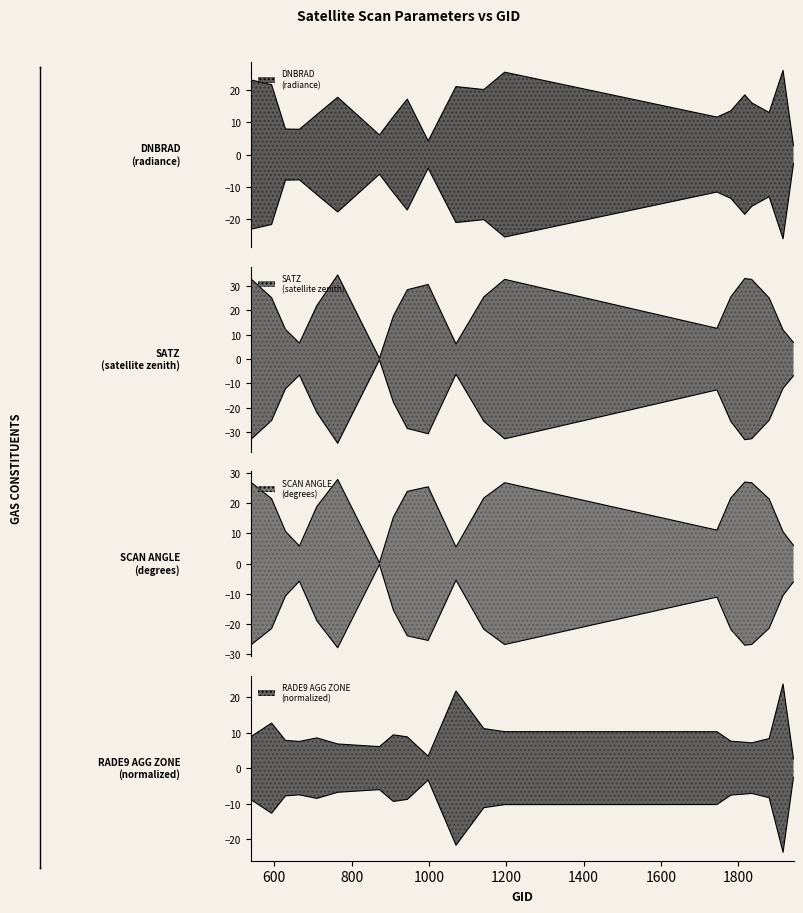

Count the number of categories in the chart.

20